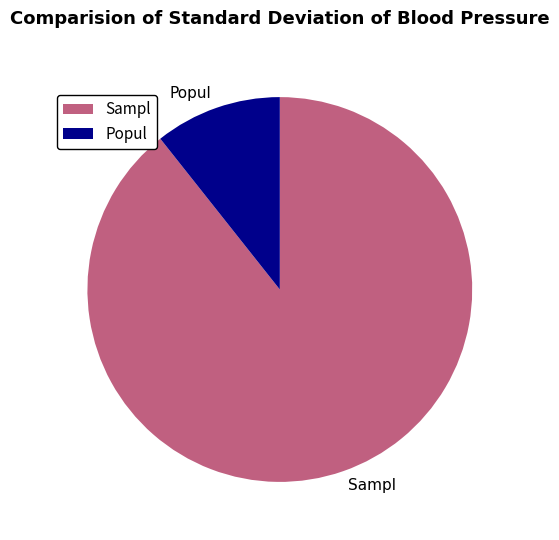

Do Popul and Sampl together represent more than half of the pie?

Yes